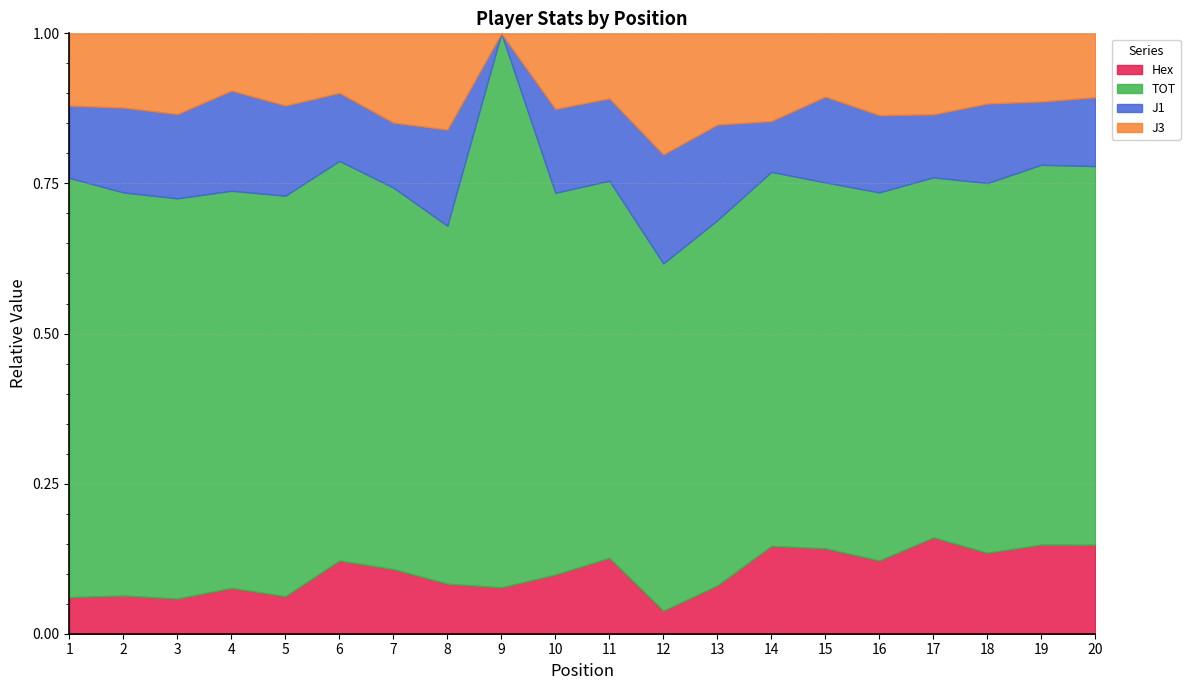

How many intersections are there between Hex and J1?

7